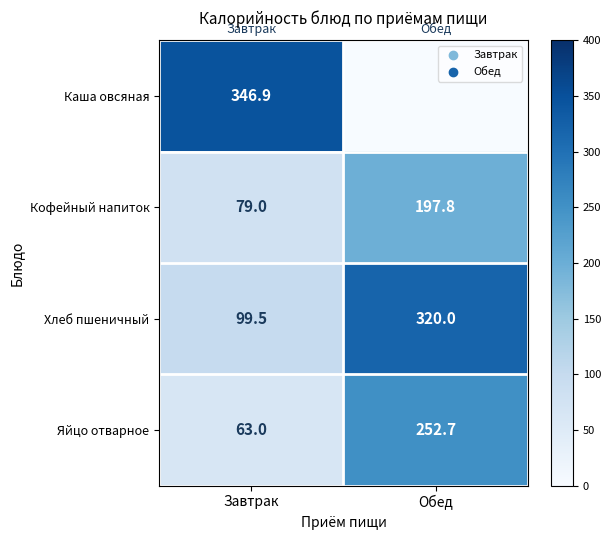

Rank the series at Завтрак from lowest to highest value.

Яйцо отварное, Кофейный напиток, Хлеб пшеничный, Каша овсяная